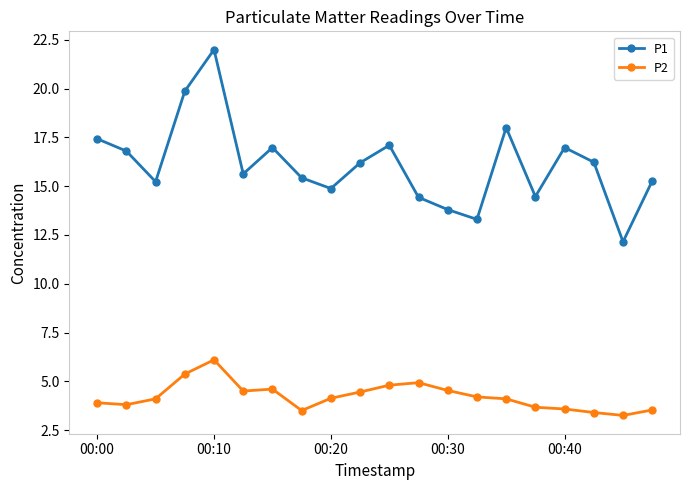

What are all the series names shown in the legend?

P1, P2